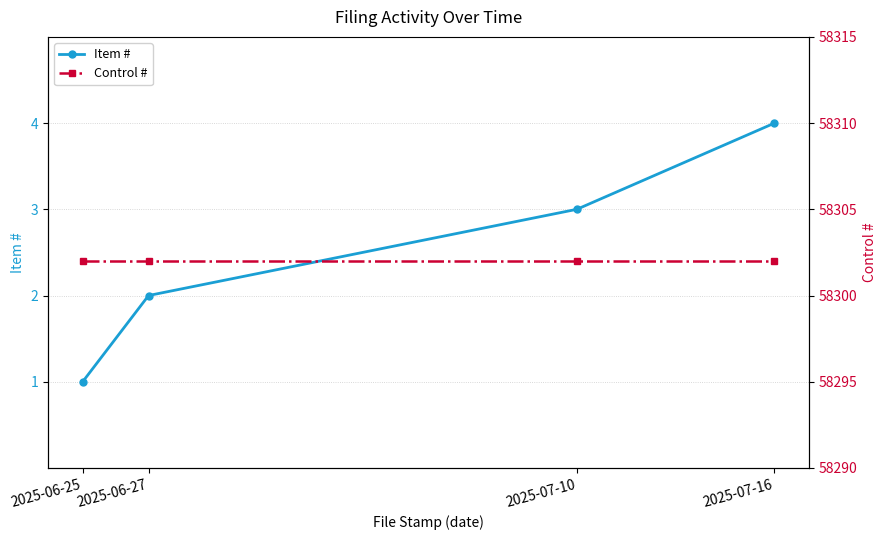

Rank the series by their average value, from lowest to highest.

Item #, Control #